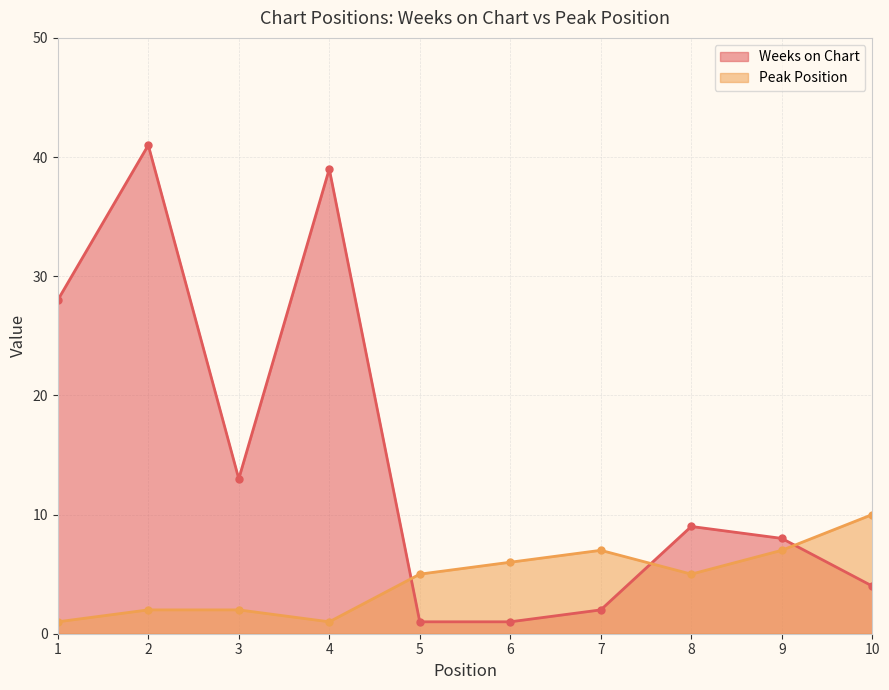

Does the chart display data point markers on the line(s)?

Yes